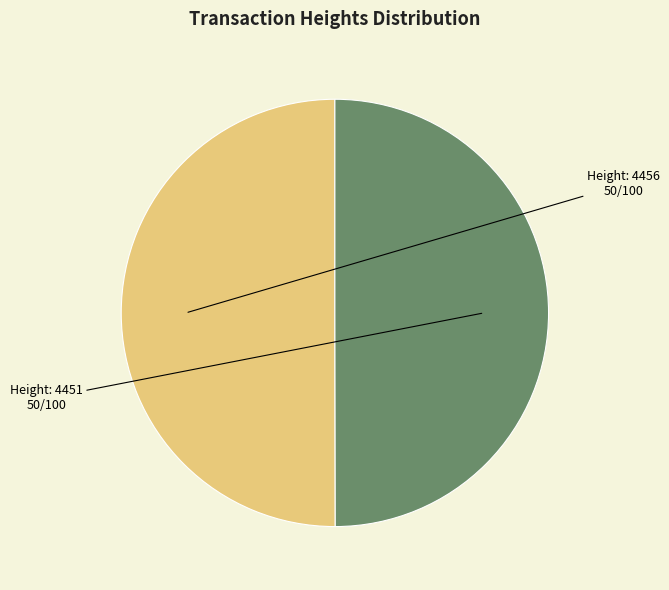

How many slices are in this pie chart?

2